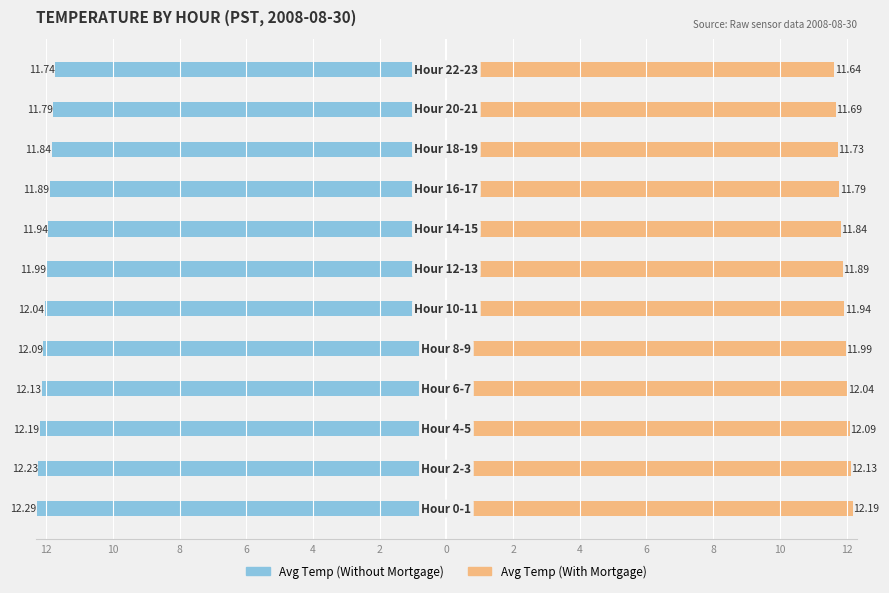

At how many categories does at least one series exceed 9?

12